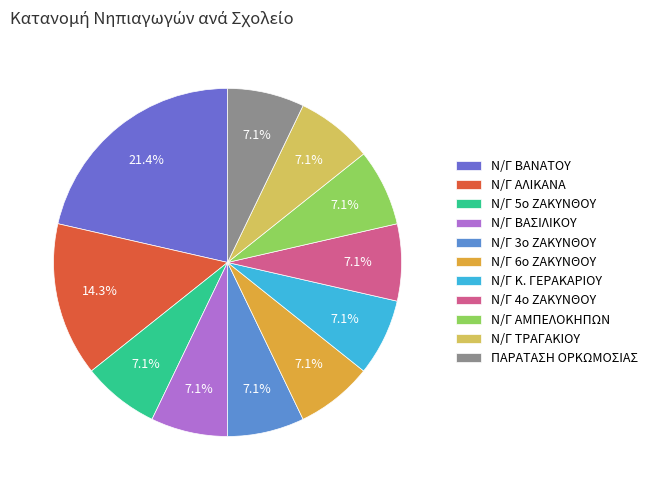

Count the number of slices in the pie.

11